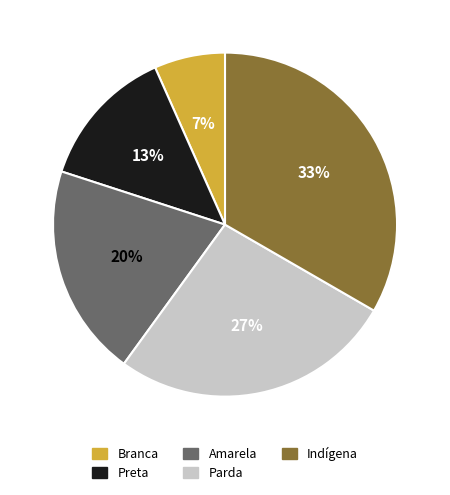

To the nearest percent, what is the combined percentage of Preta and Amarela?

33%